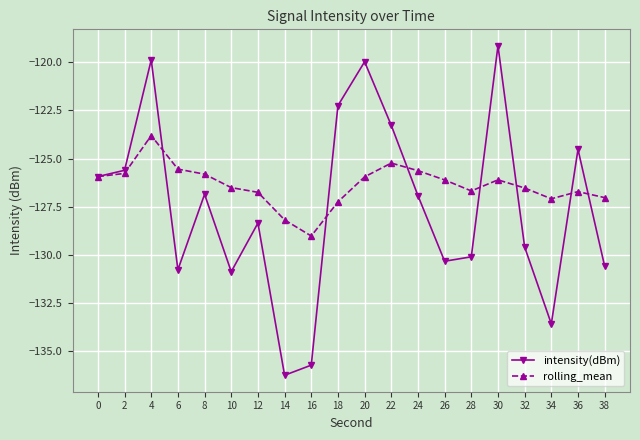

Read the intensity(dBm) value at 4.

-119.9